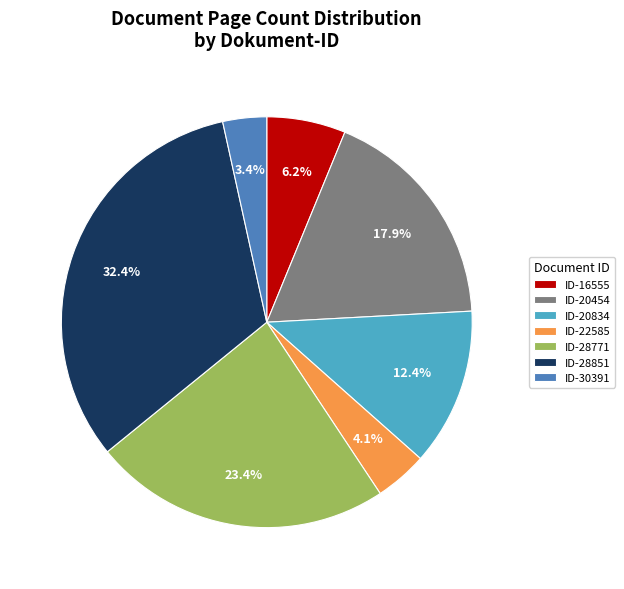

Does any single category account for the majority?

No